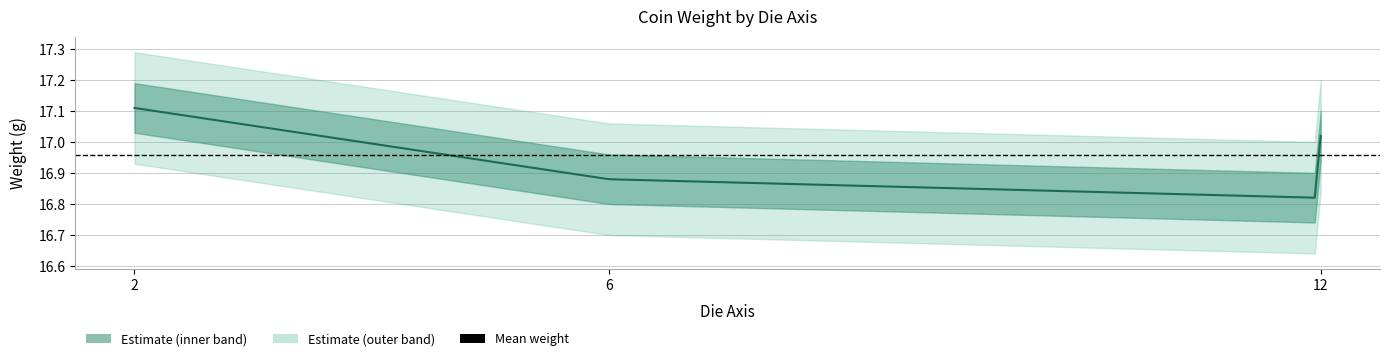

Where is the data nearest to the value 16?

12